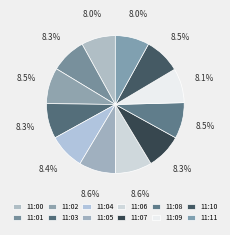

To the nearest percent, what is the combined percentage of 11:03 and 11:10?

17%